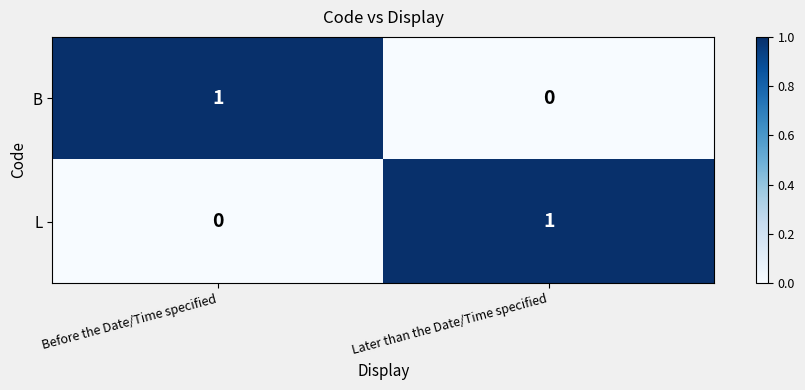

List the labels in order of L value, smallest first.

Before the Date/Time specified, Later than the Date/Time specified